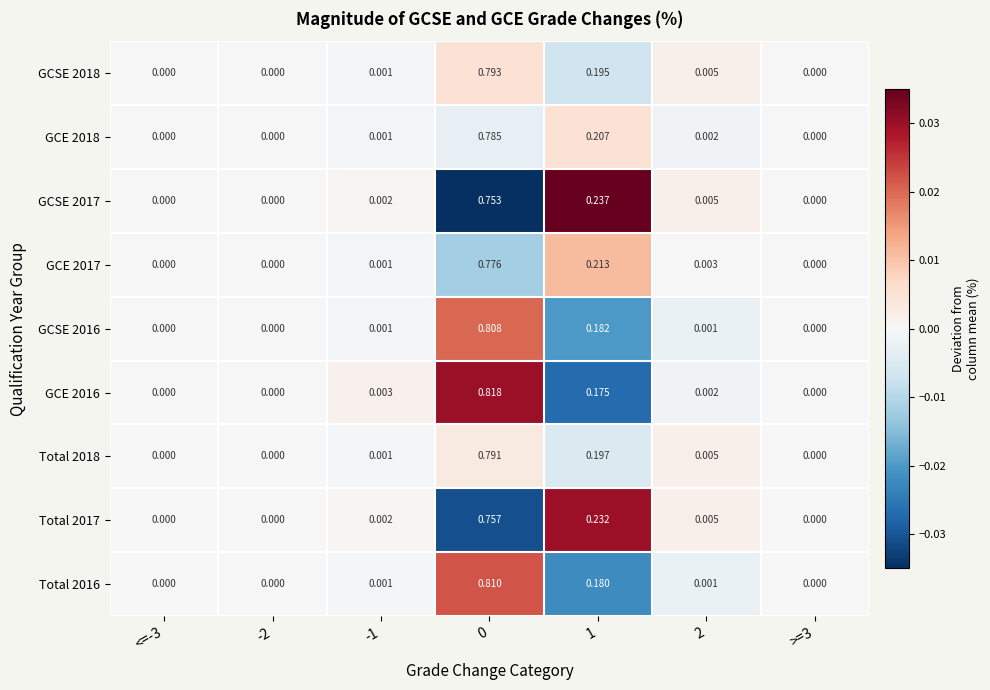

How many data points in Total 2018 are above 0?

4